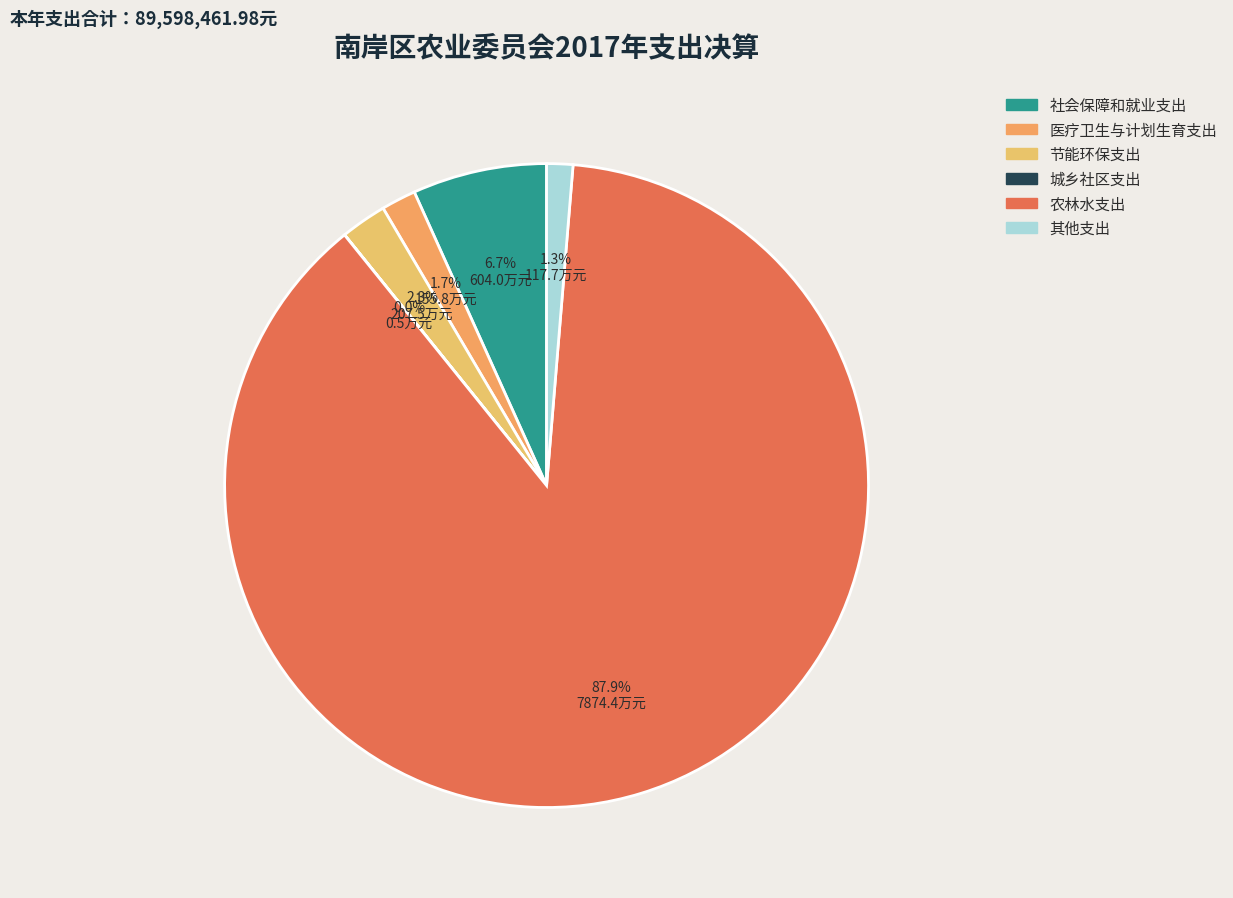

Is 节能环保支出 the majority of the pie?

No